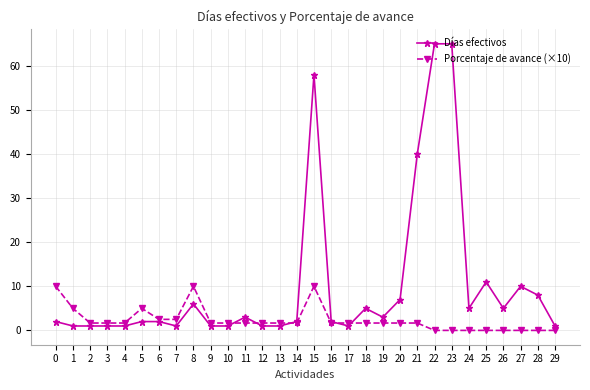

List the series in order of their peak value, highest first.

Días efectivos, Porcentaje de avance (×10)